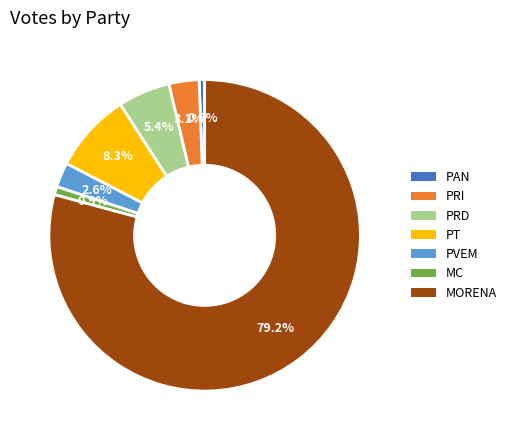

To the nearest percent, what portion does PVEM represent?

3%